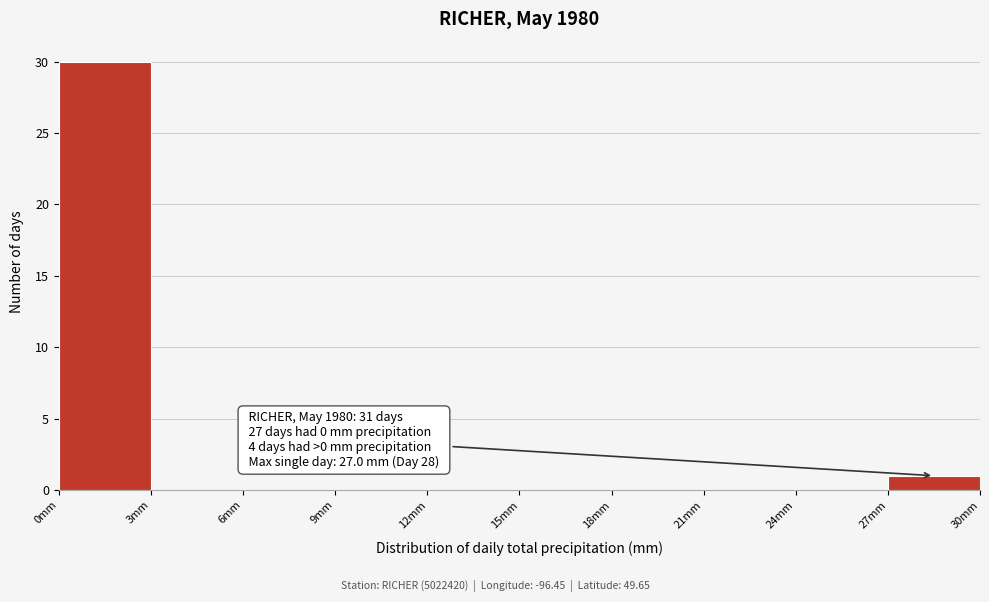

Over which range of the x-axis is the bar tallest?

0 to 3